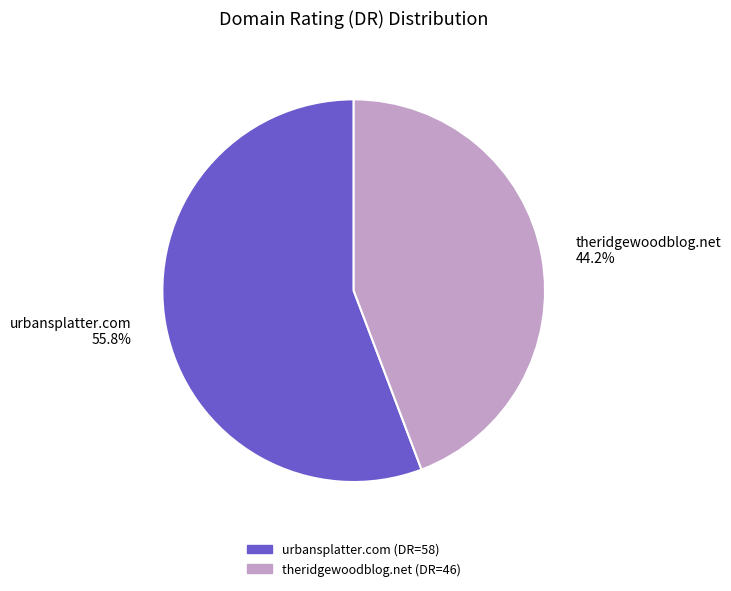

Between theridgewoodblog.net and urbansplatter.com, which is larger?

urbansplatter.com